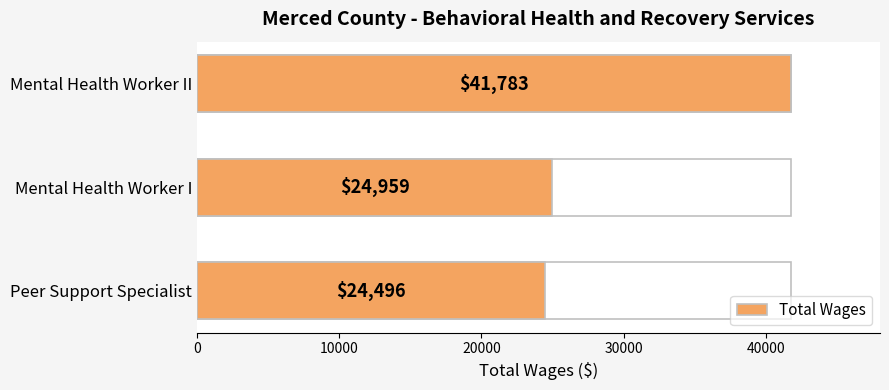

How many categories are shown in the chart?

3